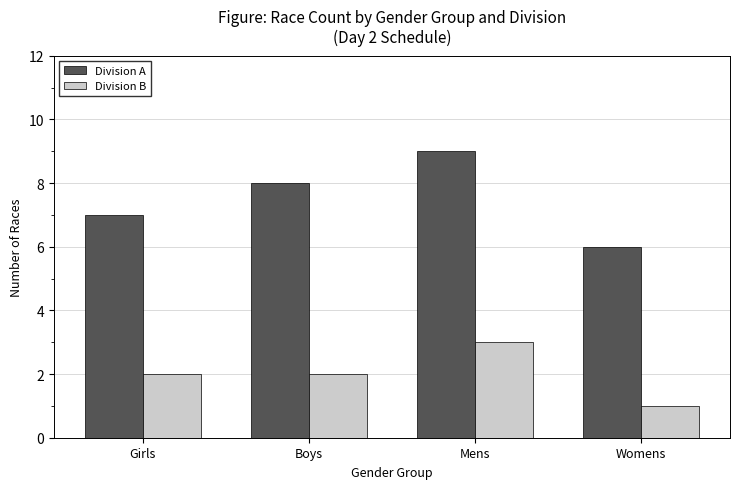

What is the spread (max minus min) of values at Womens?

5